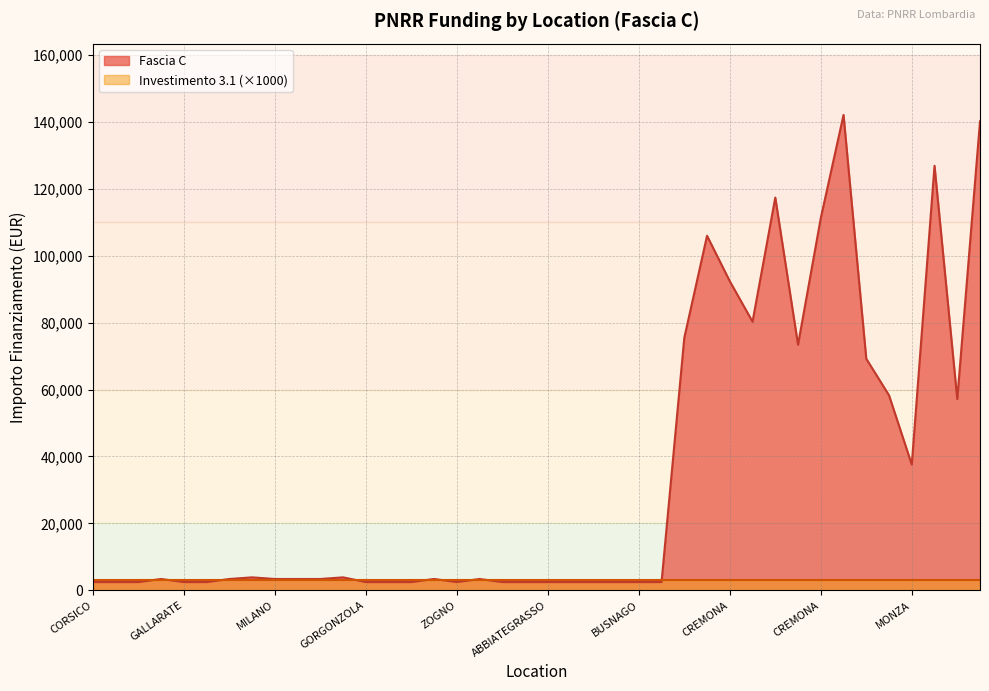

Is it true that the value at VIADANA is 5568.1?

False